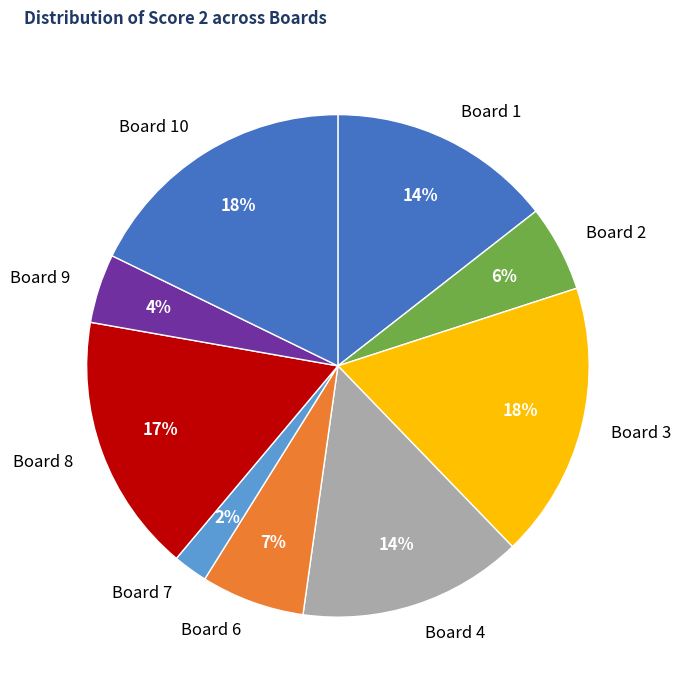

What is the ratio of the value at Board 1 to the value at Board 10?

0.8